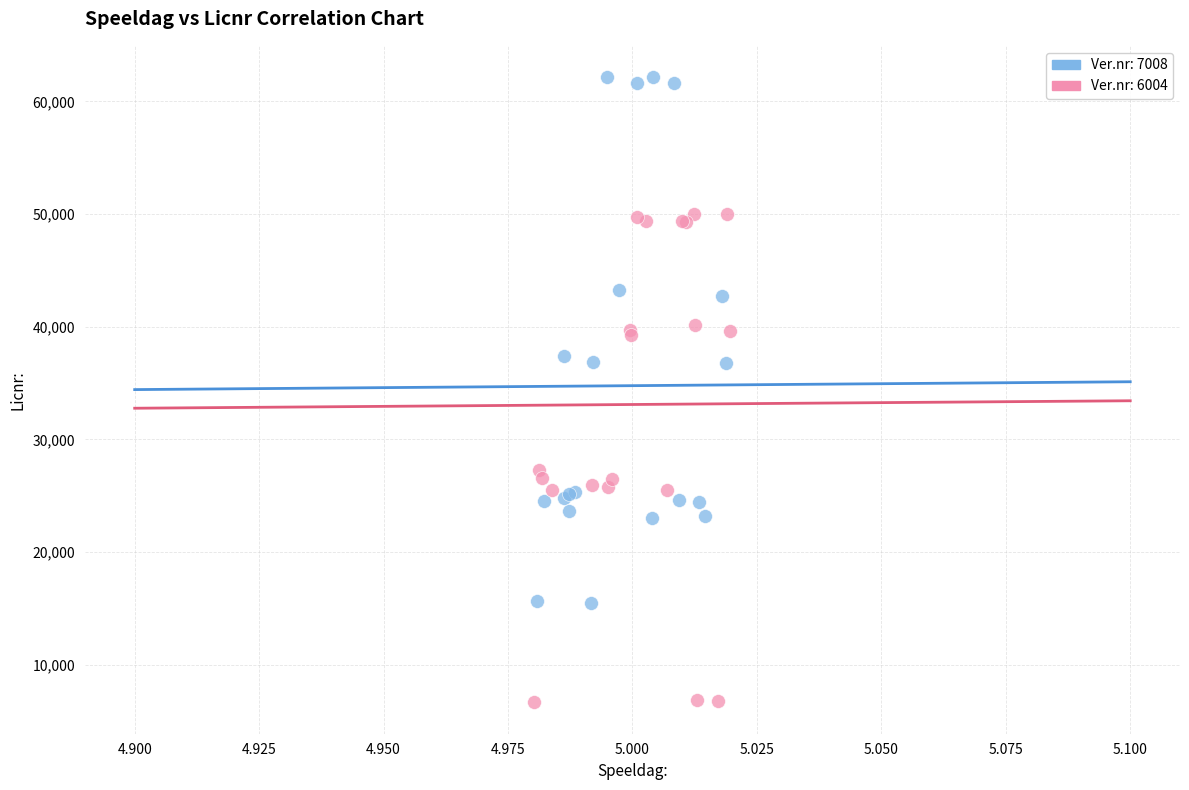

Which series has the largest Y range (max minus min)?

Ver.nr: 7008